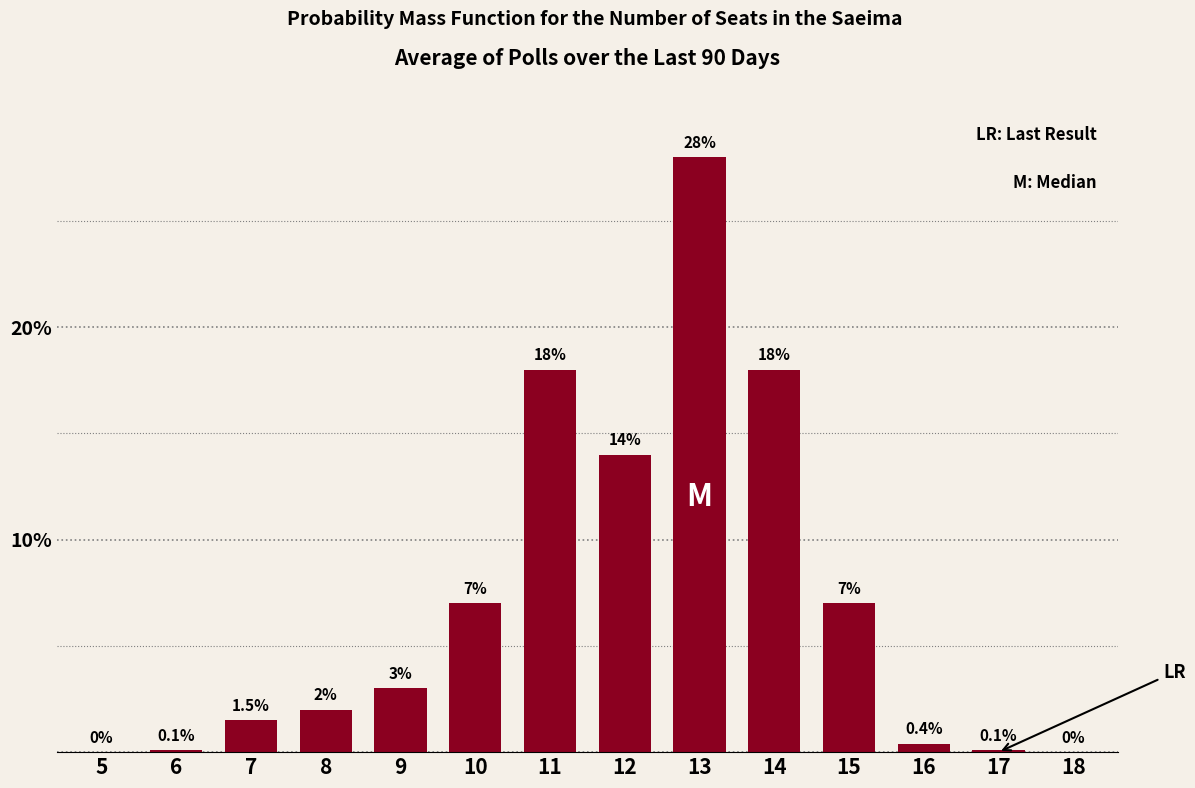

Reading left to right, extract all data points from this chart.

5=0.0	6=0.1	7=1.5	8=2.0	9=3.0	10=7.0	11=18.0	12=14.0	13=28.0	14=18.0	15=7.0	16=0.4	17=0.1	18=0.0